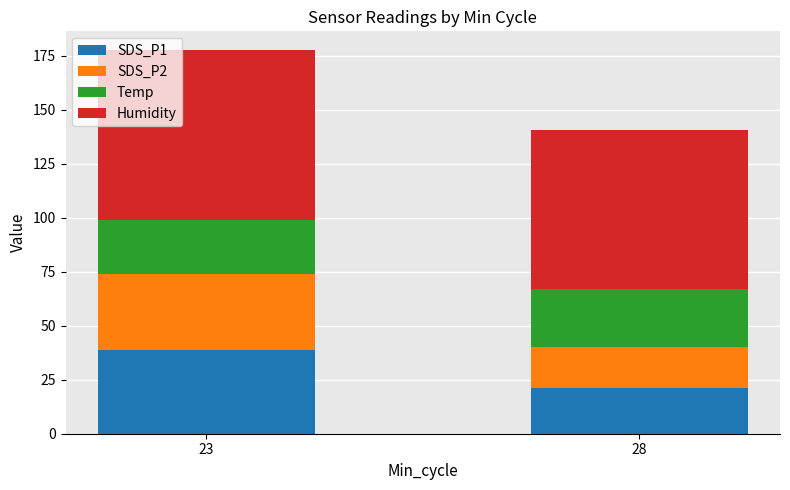

What is the total value across all series at 23?

177.5